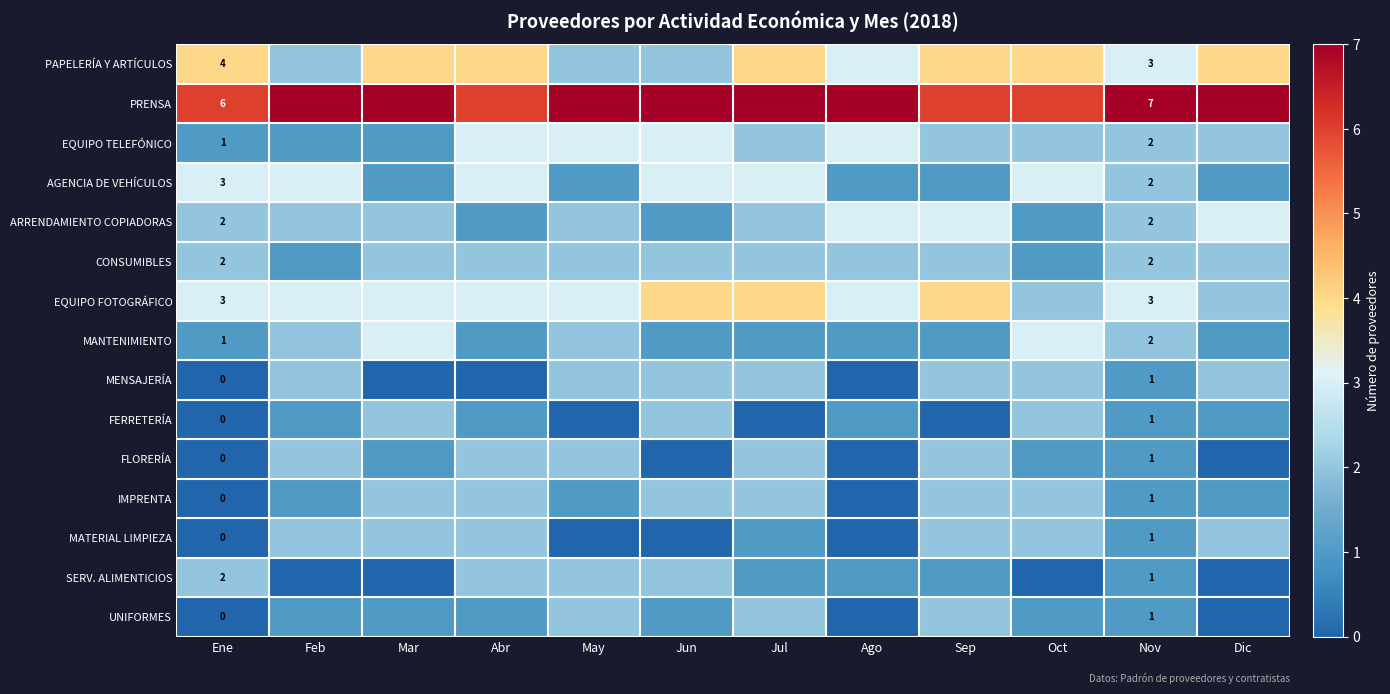

What is the difference between the highest and lowest values at Ene?

6